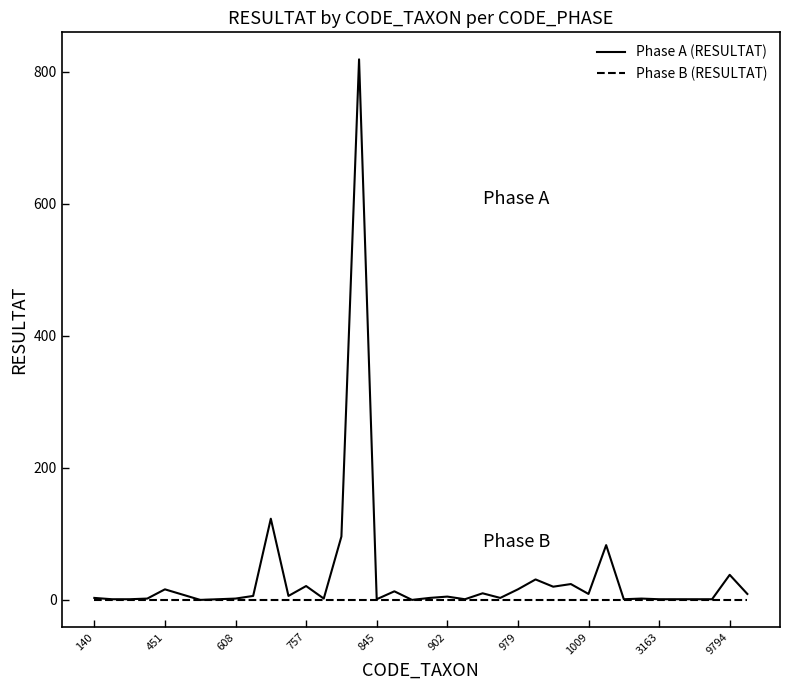

Which series has the largest total across all categories?

Phase A (RESULTAT)